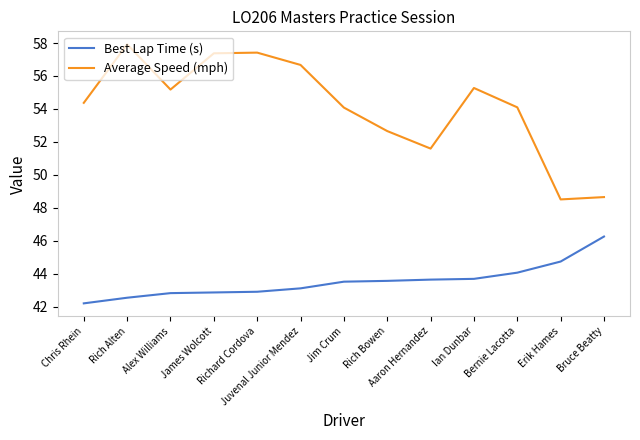

List the series in order of their overall mean, lowest first.

Best Lap Time (s), Average Speed (mph)